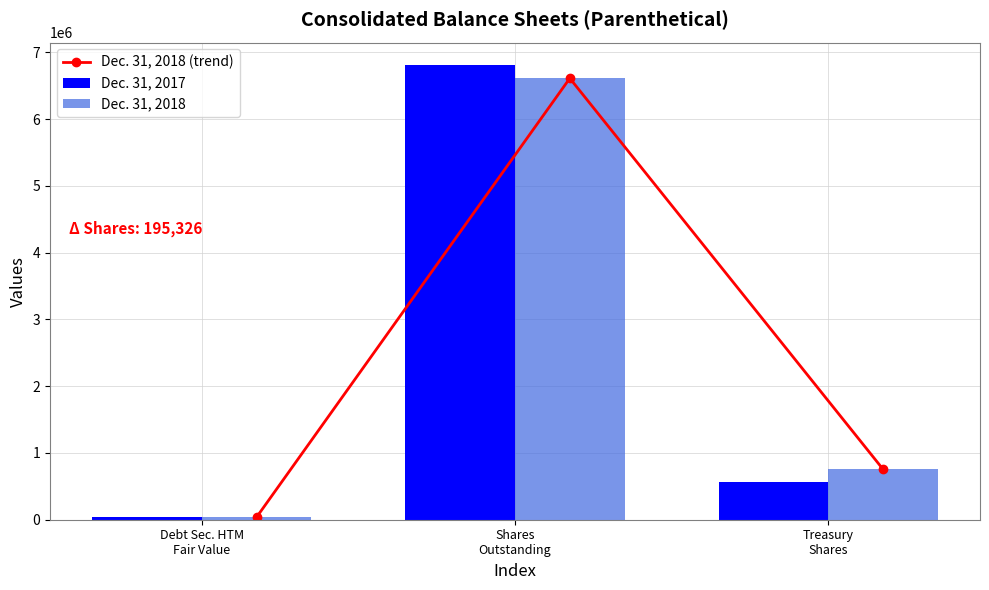

List the labels in order of Dec. 31, 2018 value, smallest first.

Debt Sec. HTM
Fair Value, Treasury
Shares, Shares
Outstanding